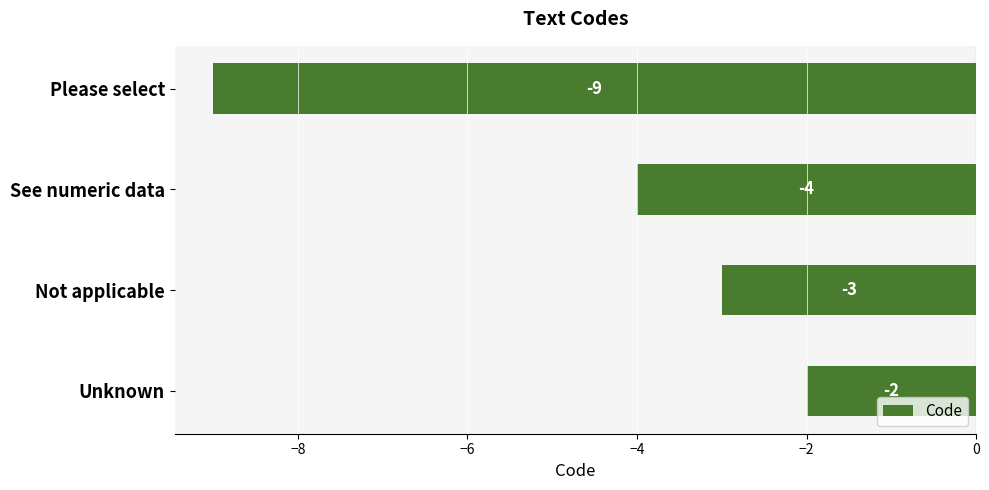

How many data points are less than -3?

2